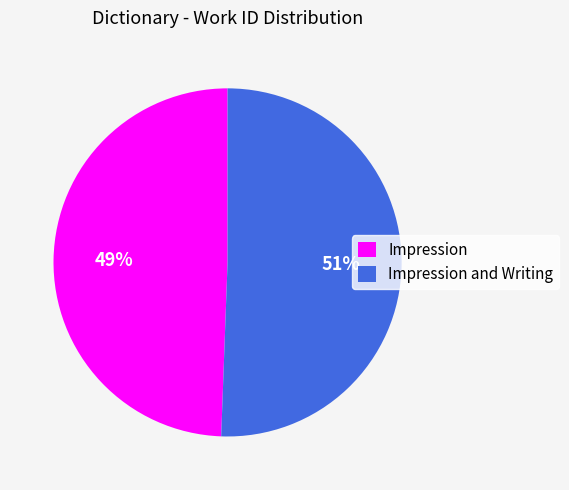

Which category has the biggest portion of the pie?

Impression and Writing